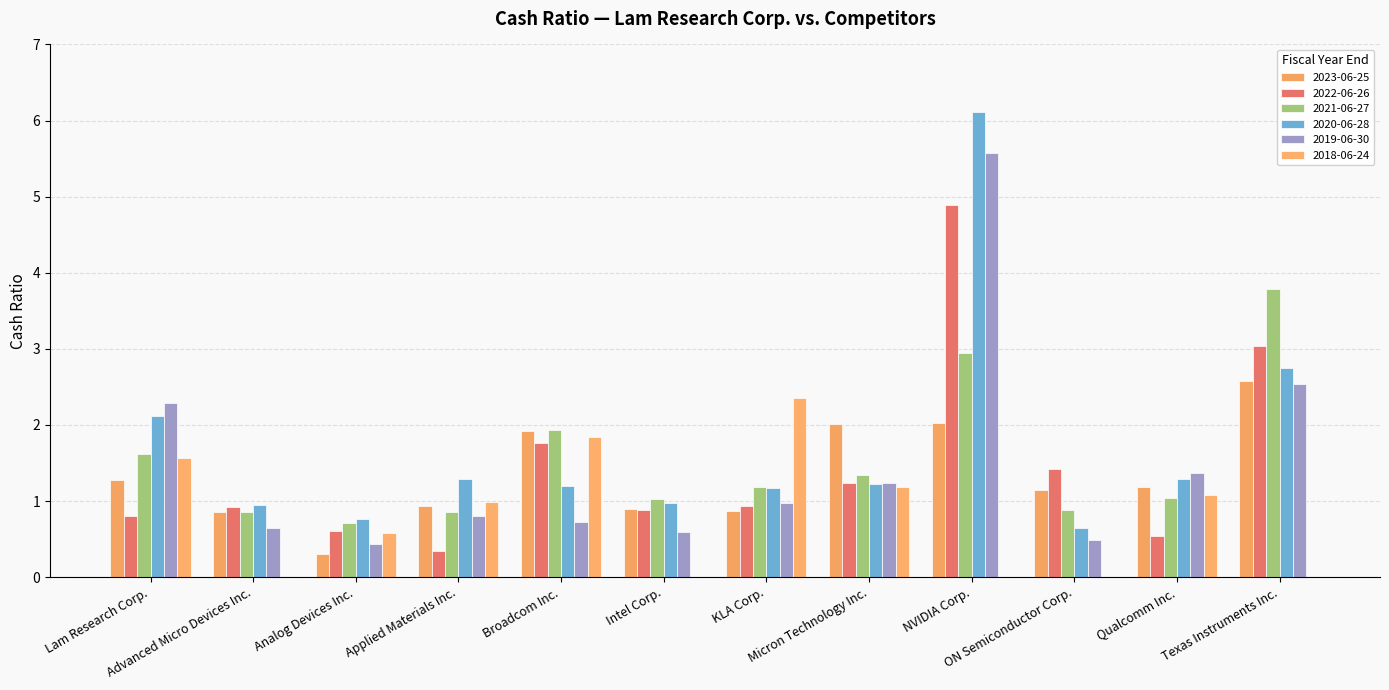

How many series are shown in this chart?

6